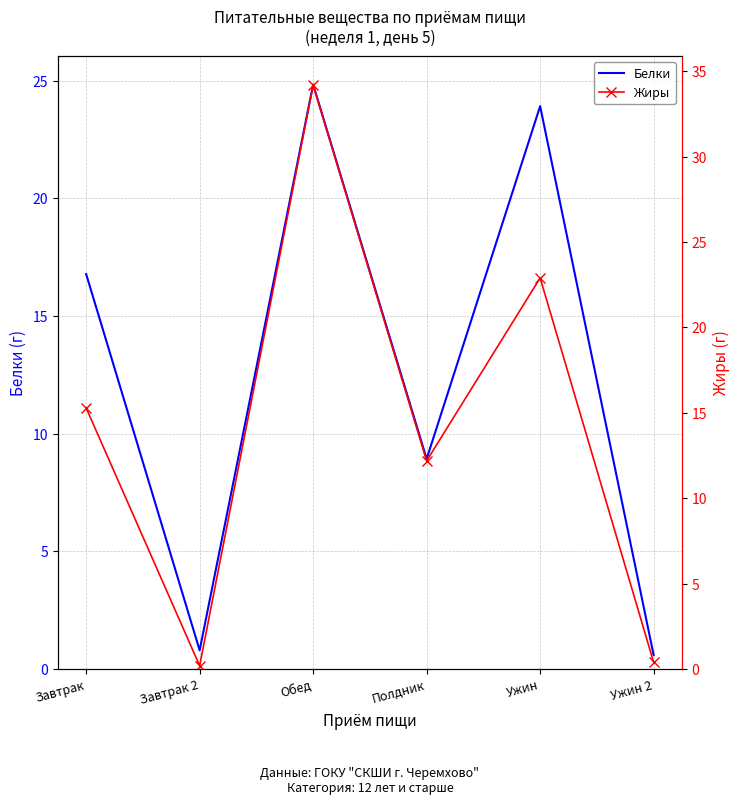

At which label does Жиры first exceed 15?

Завтрак